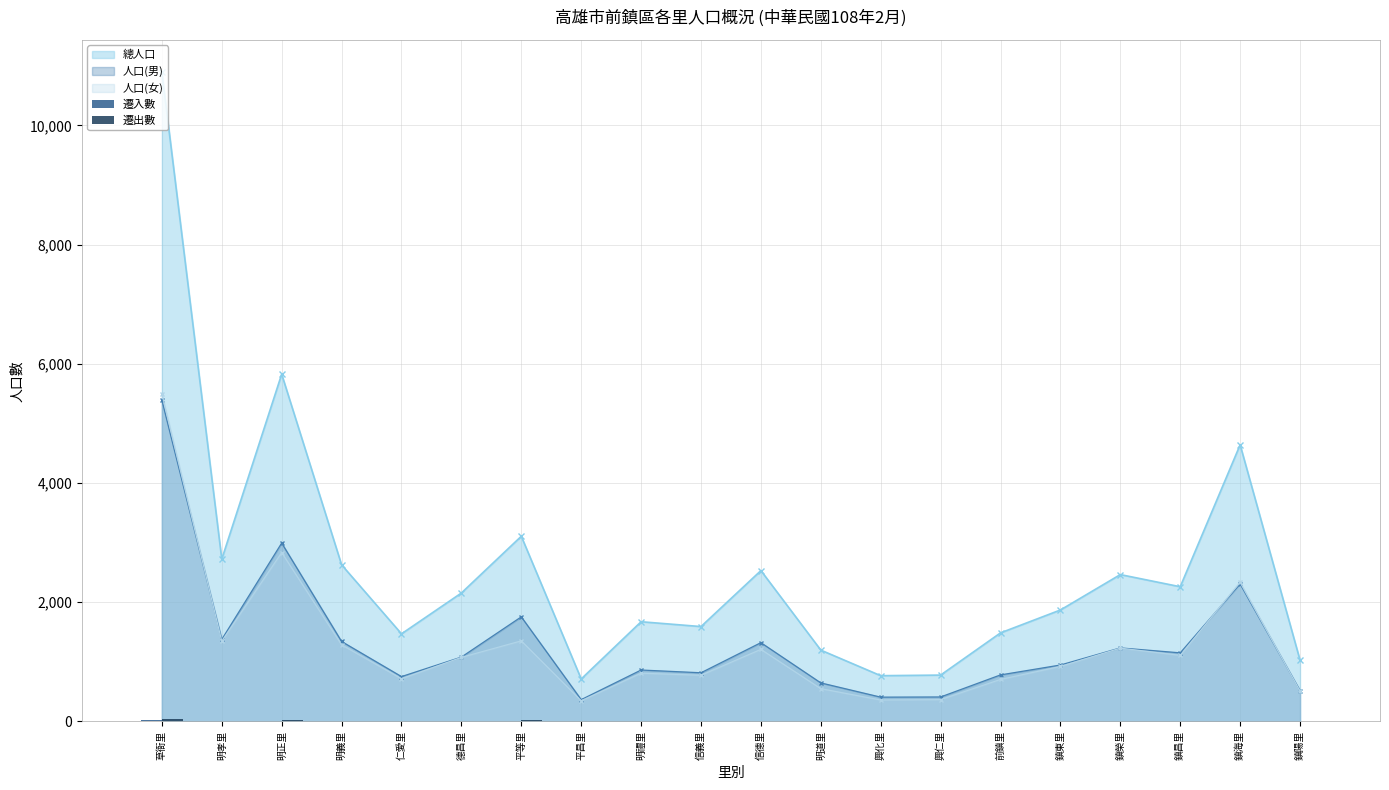

The value of 遷入數 at 明義里 is 1. True or false?

True